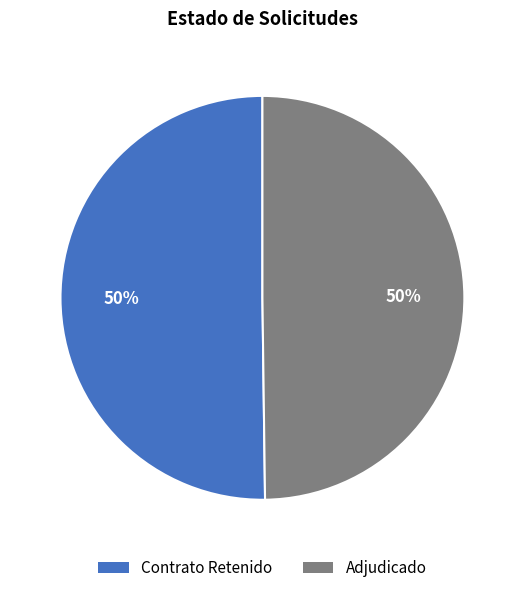

To the nearest percent, what is the average slice percentage?

50%